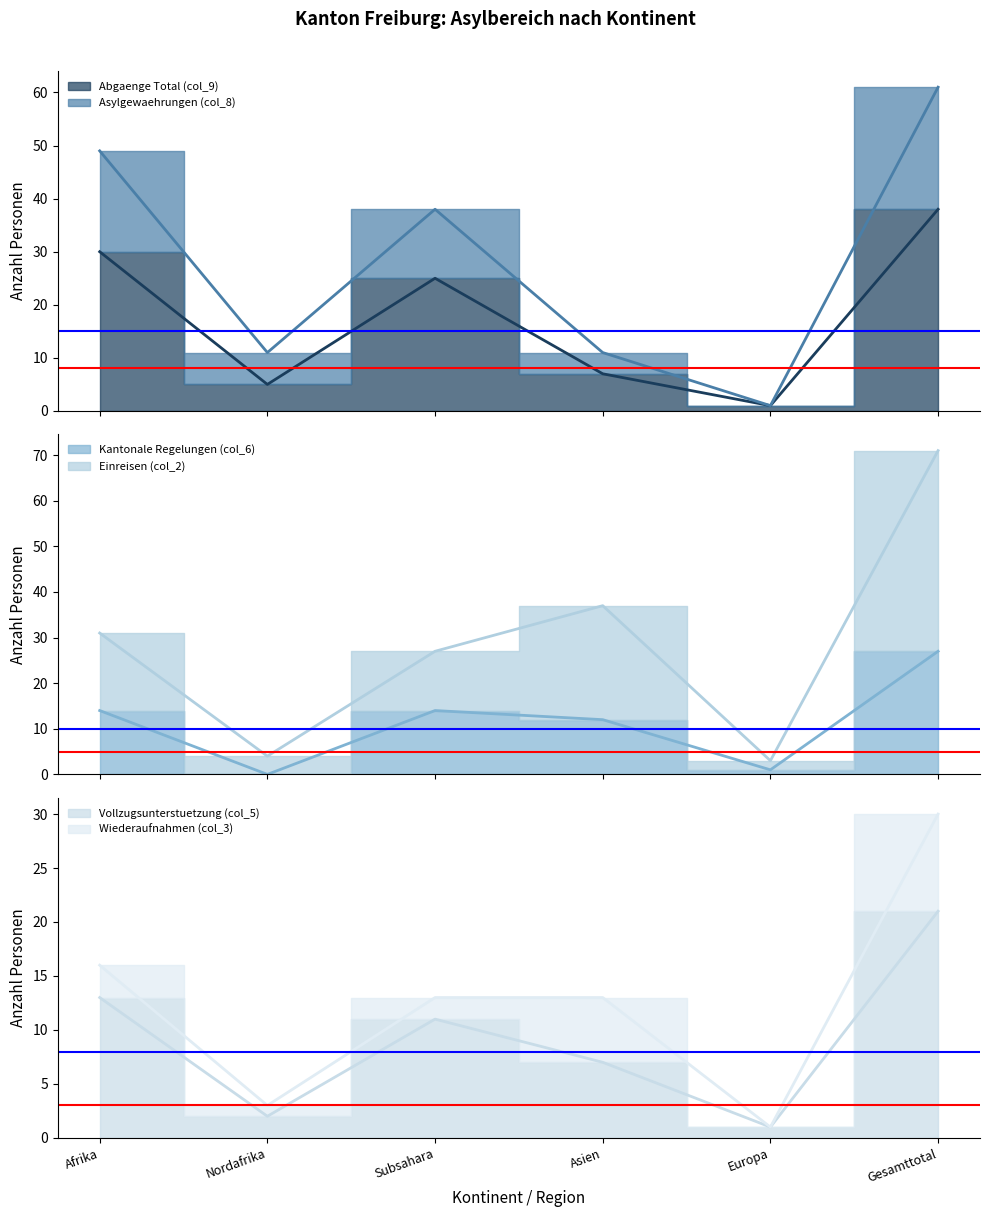

Where is Vollzugsunterstuetzung (col_5) nearest to the value 11?

Subsahara